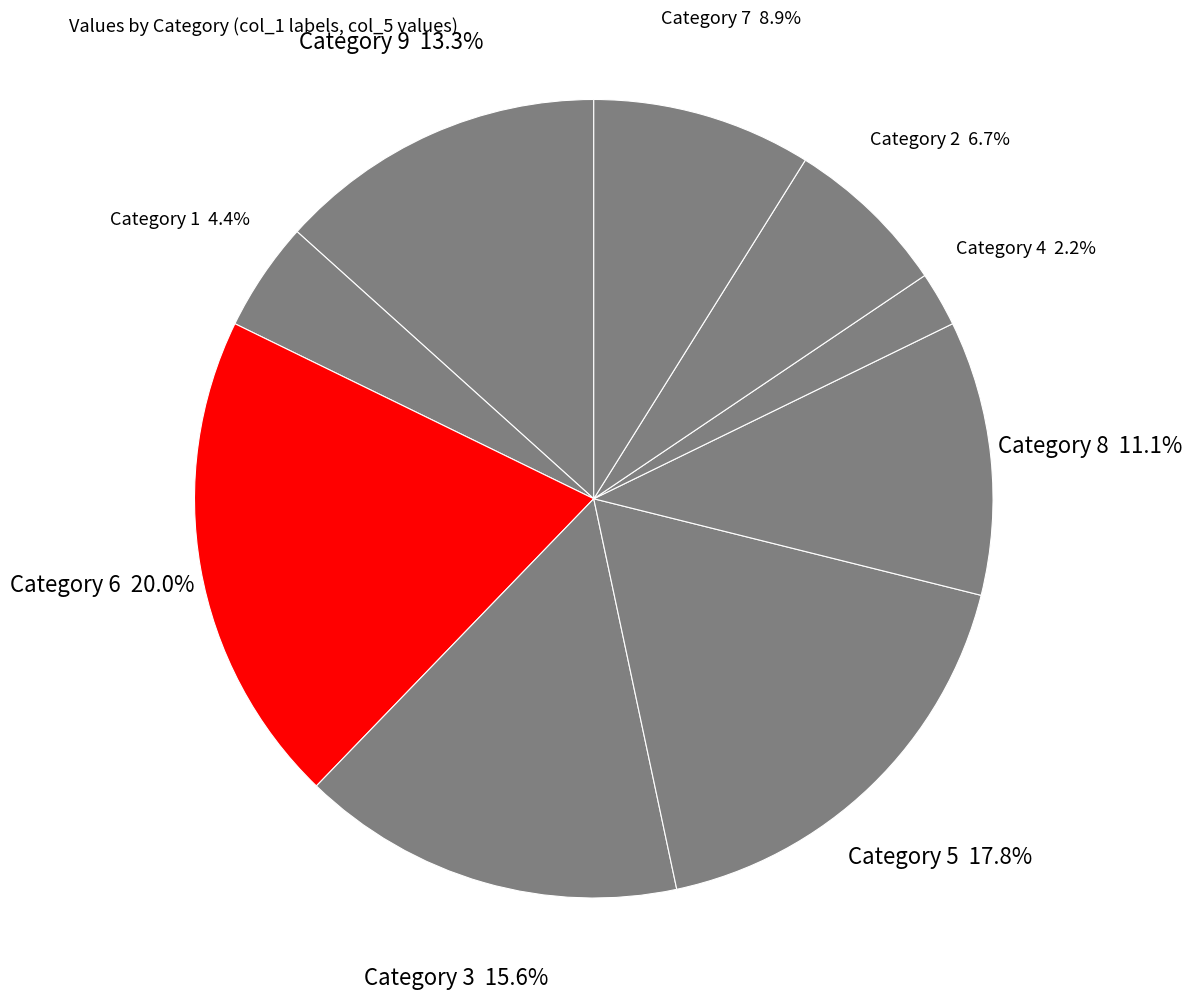

How many slices are in this pie chart?

9